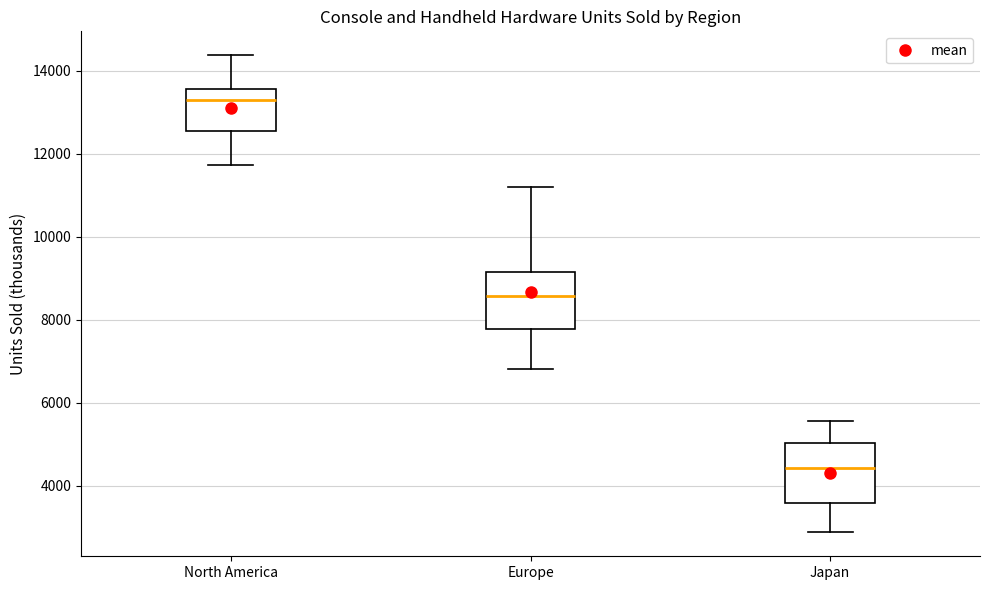

Reading left to right, transcribe this box plot: for each box, give where its median line is, the range the box spans, and where its two whiskers end, as read against the y-axis. The values are not printed on the chart, so give them approximately, as read against the axis.

North America: median 13400, box 12600 to 13600, whiskers 11800 to 14400
Europe: median 8600, box 7800 to 9200, whiskers 6800 to 11200
Japan: median 4400, box 3600 to 5000, whiskers 2800 to 5600